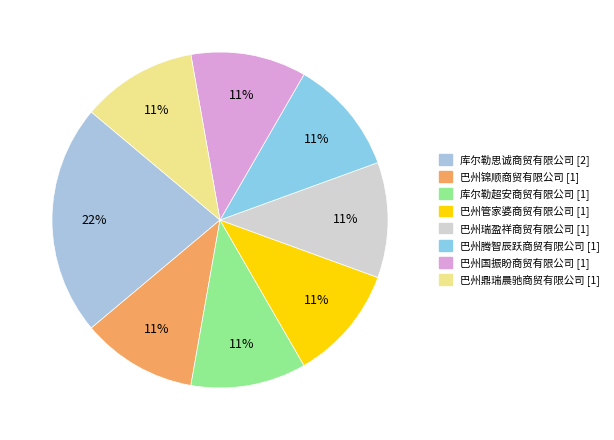

Count the number of slices in the pie.

8